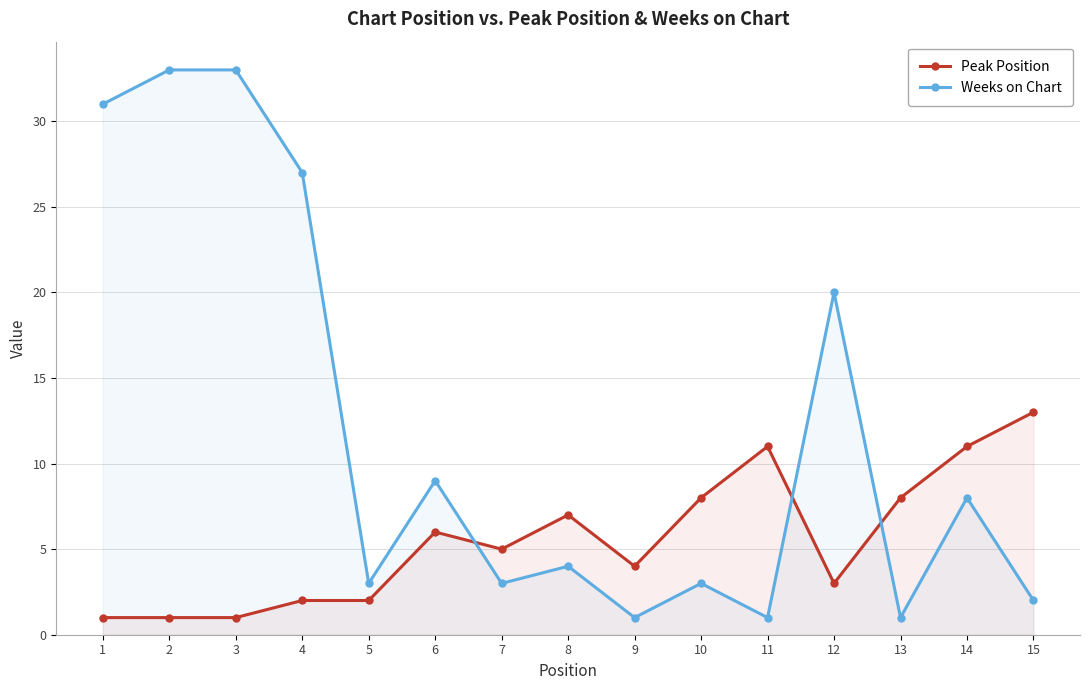

What is the maximum value shown in the chart?

33